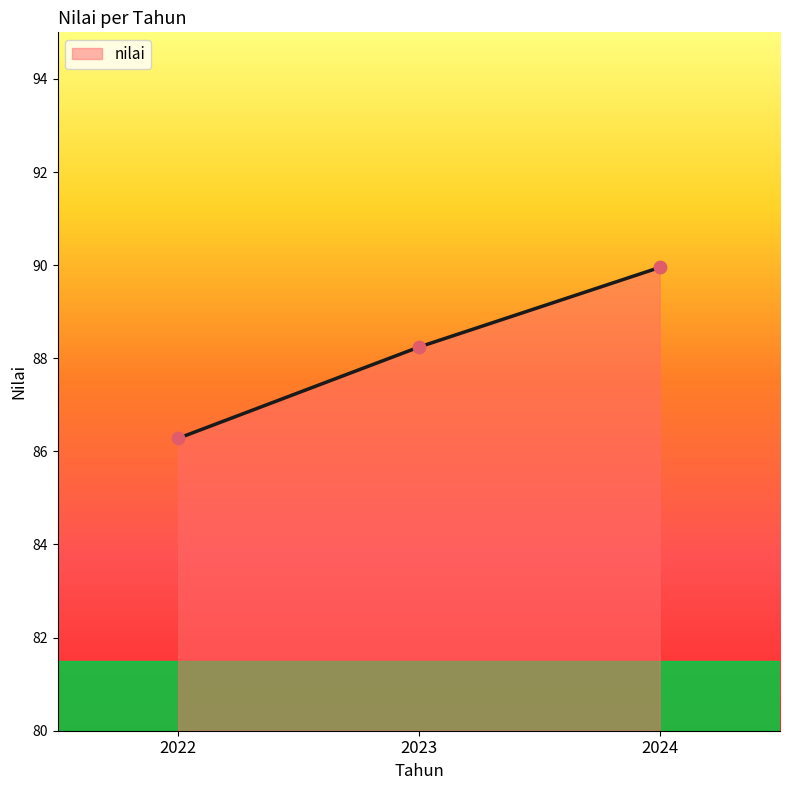

Between 2022 and 2024, which is larger?

2024